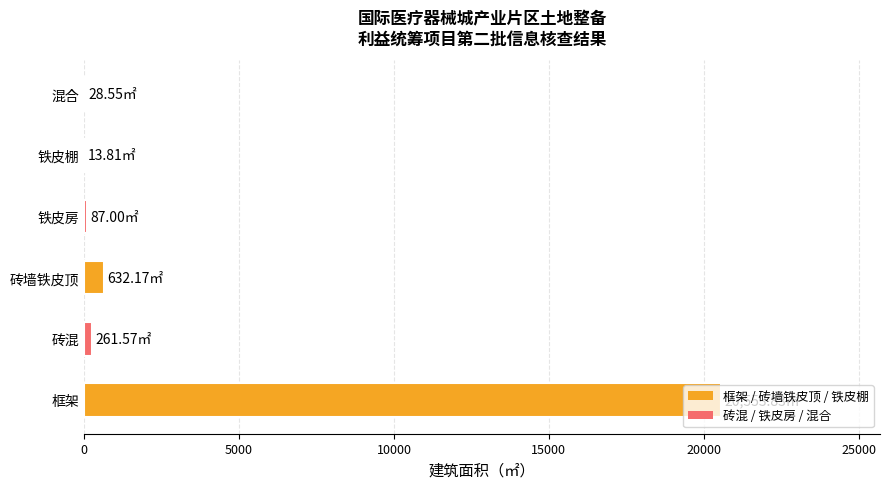

What is the average value?

3596.2